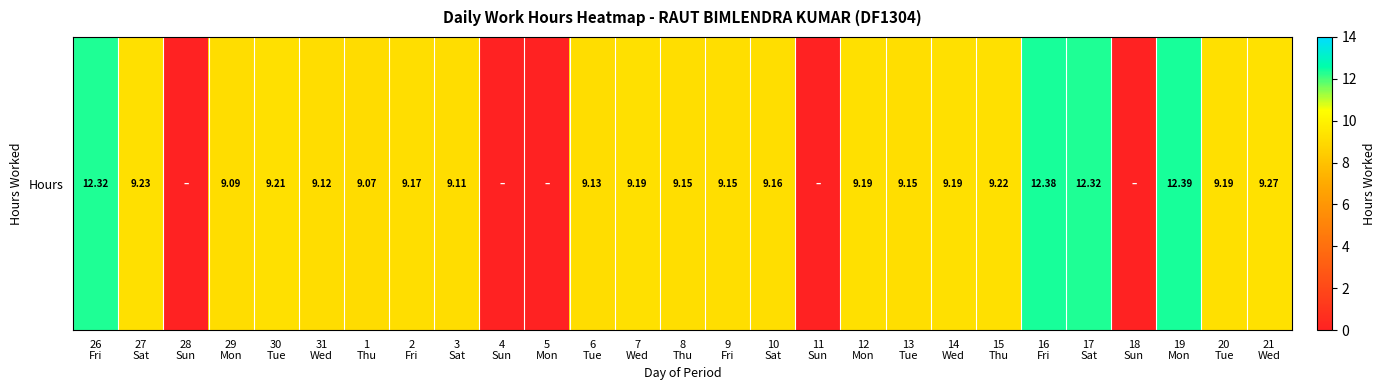

Which category has the highest value across all series?

19
Mon